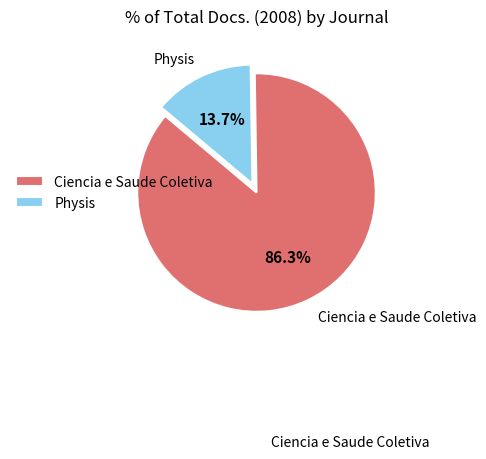

Which category has the smallest portion of the pie?

Physis